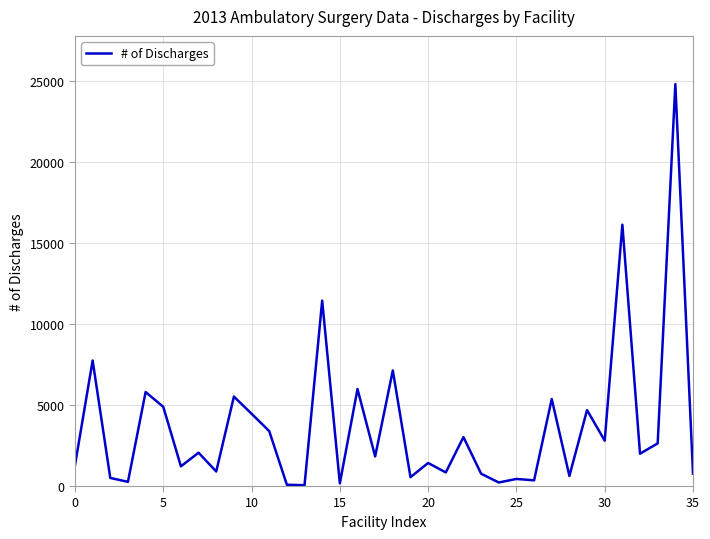

What is the maximum value shown in the chart?

24829